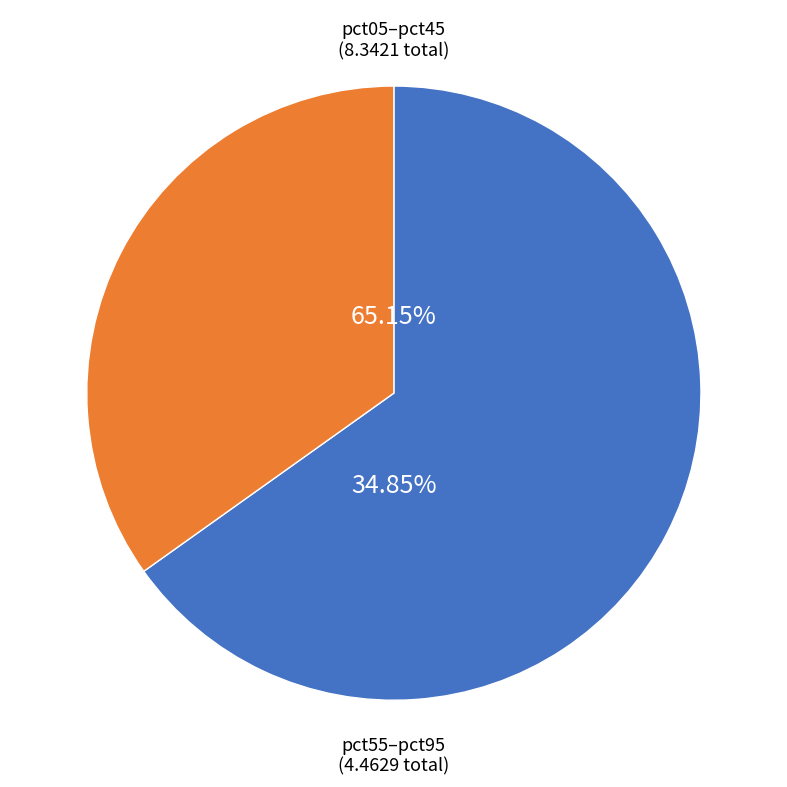

The pct85 slice represents 13% of the pie. True or false?

False